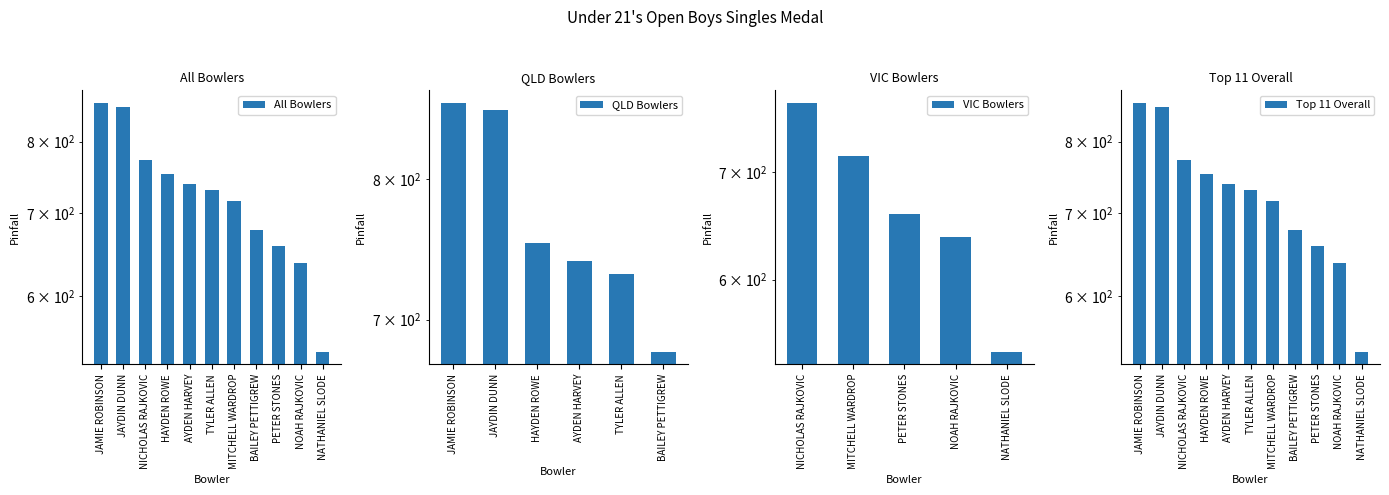

What position from the left is NICHOLAS RAJKOVIC?

3